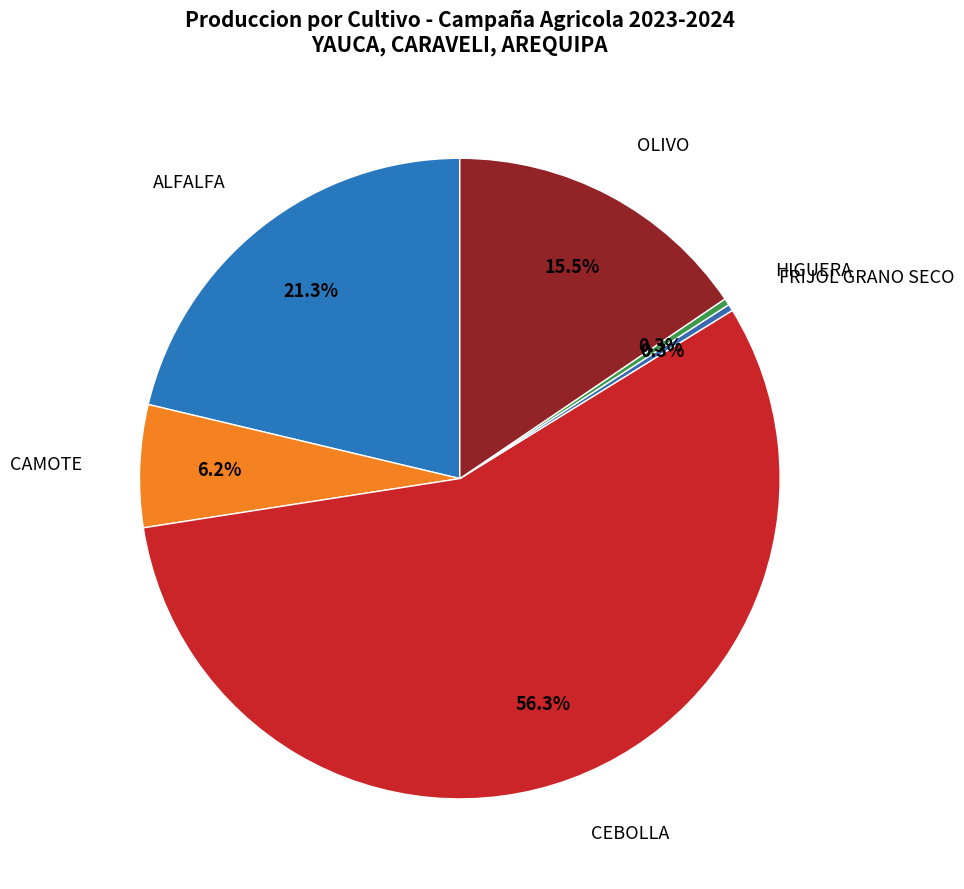

How many slices are in this pie chart?

6